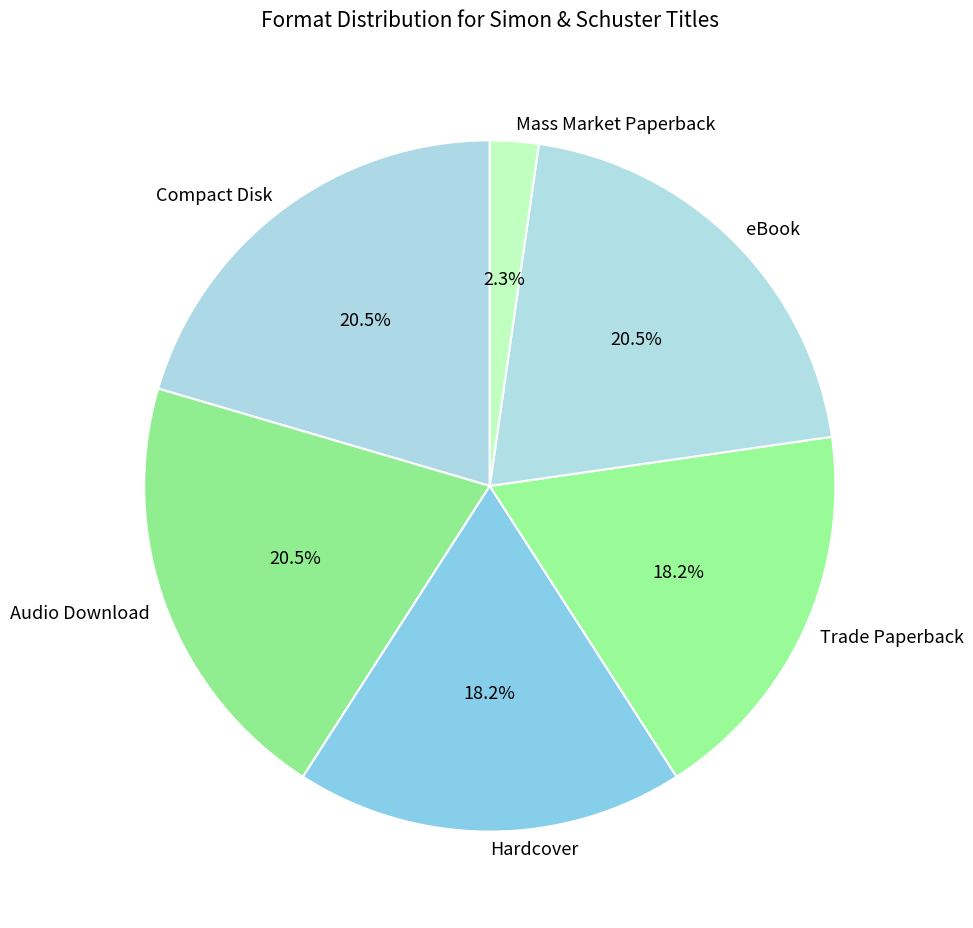

How many segments does this pie chart have?

6